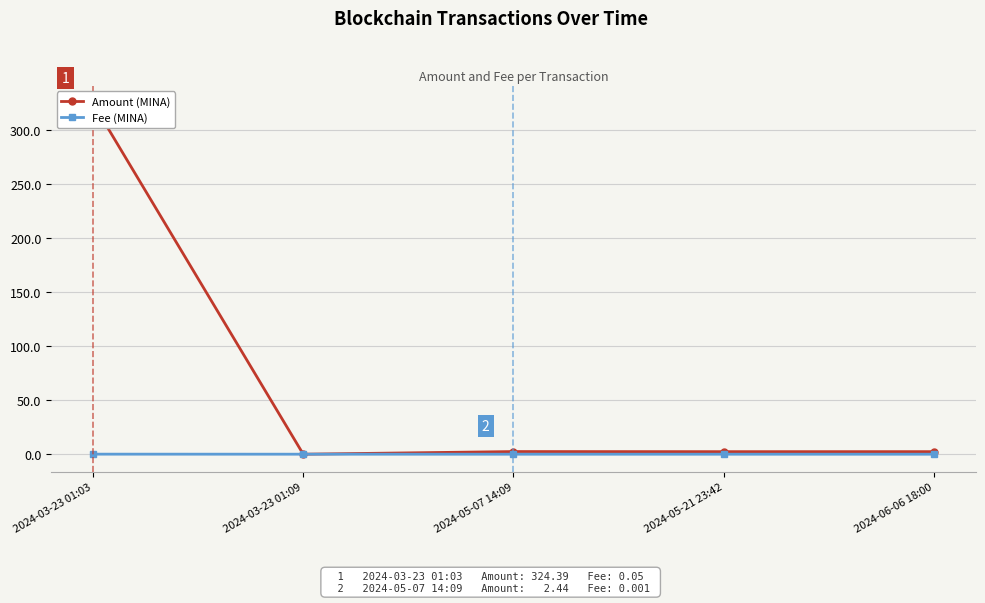

How many lines are shown in the chart?

2